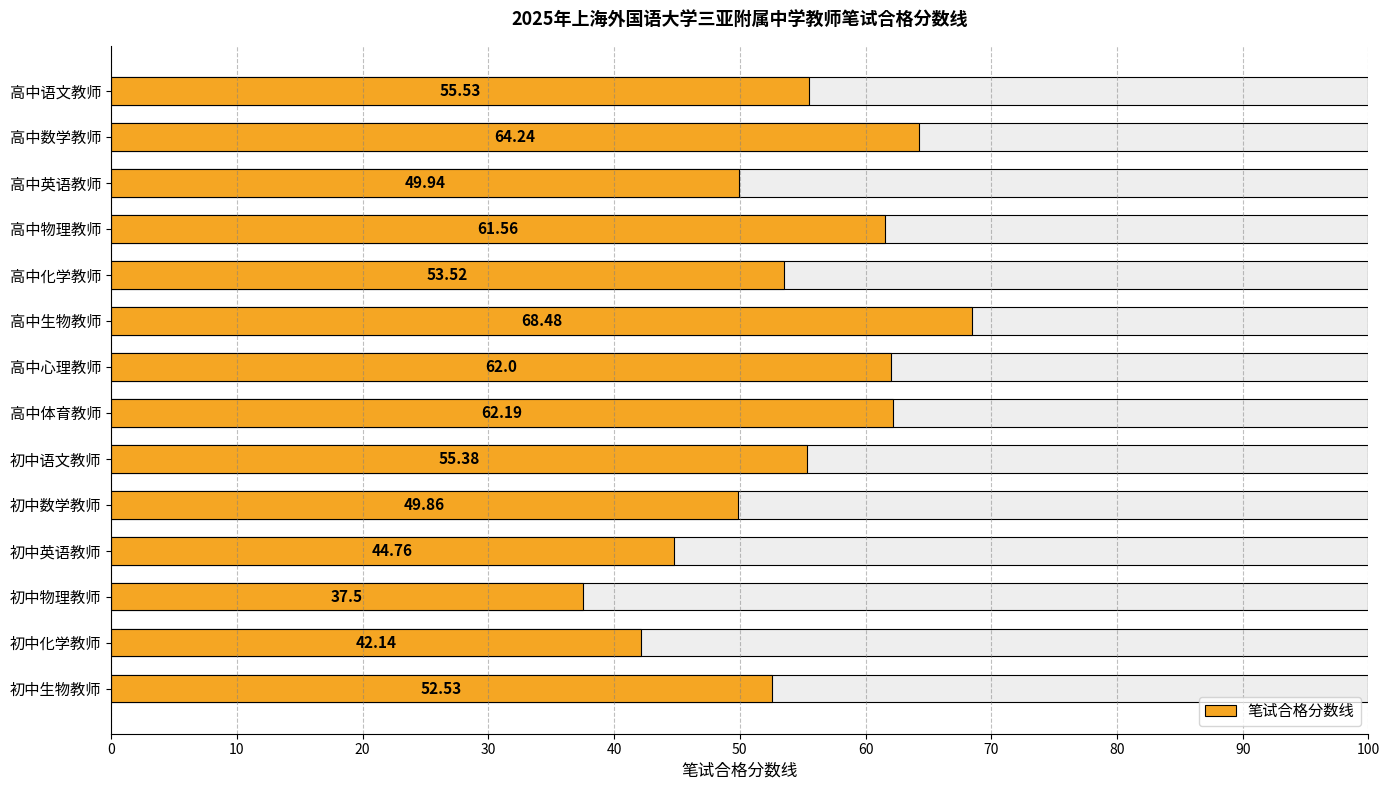

The value at 高中英语教师 is 33.7. True or false?

False